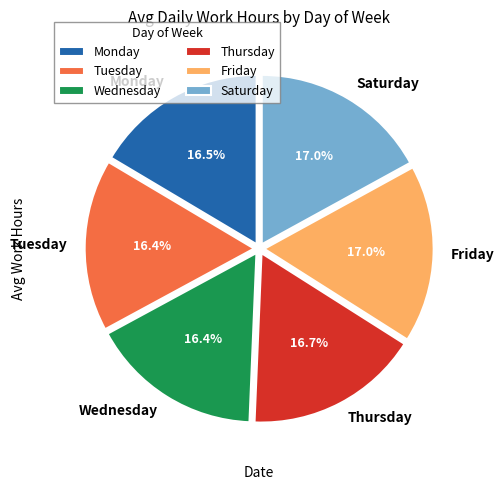

Does any single category account for the majority?

No